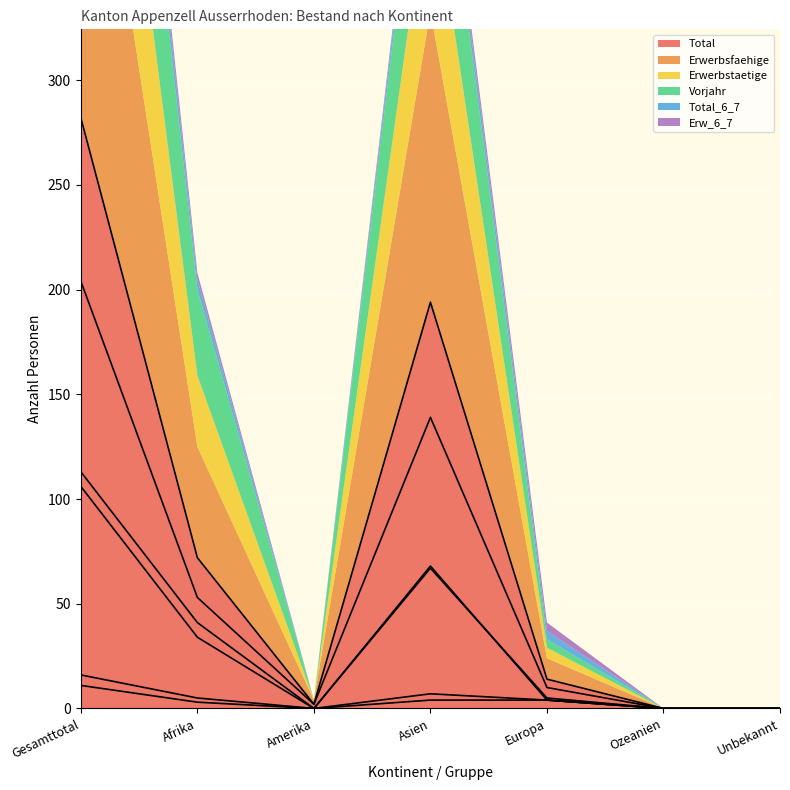

How many times do Erwerbstaetige and Vorjahr cross each other?

1